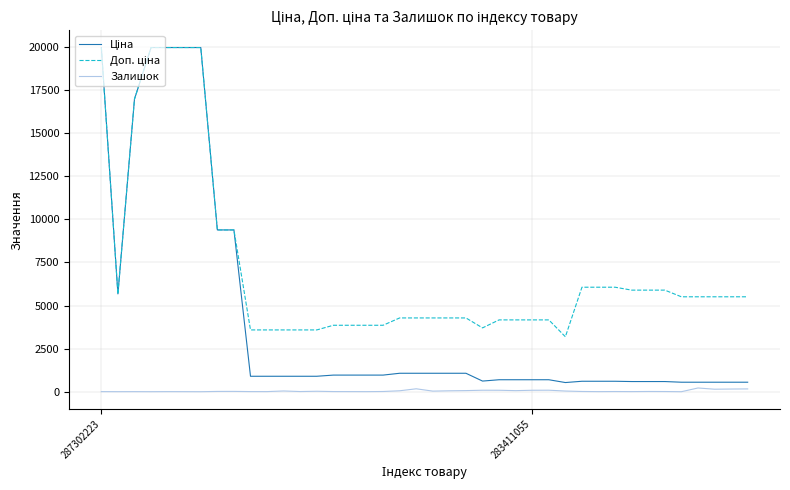

What is the average value of the Залишок series?

43.1